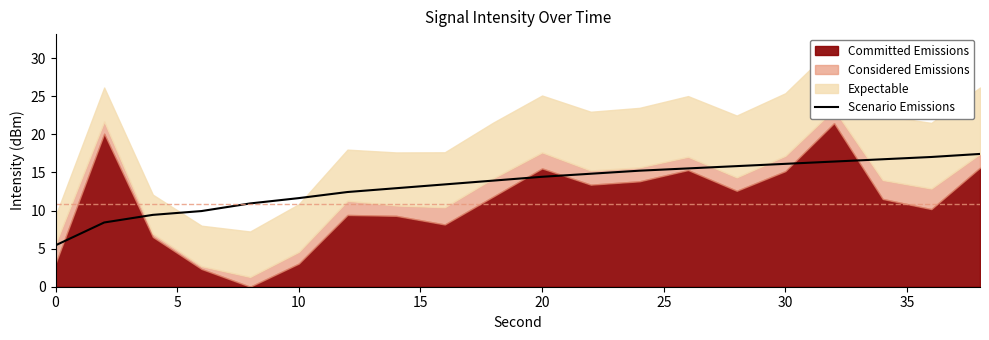

How many data points does each series have?

20